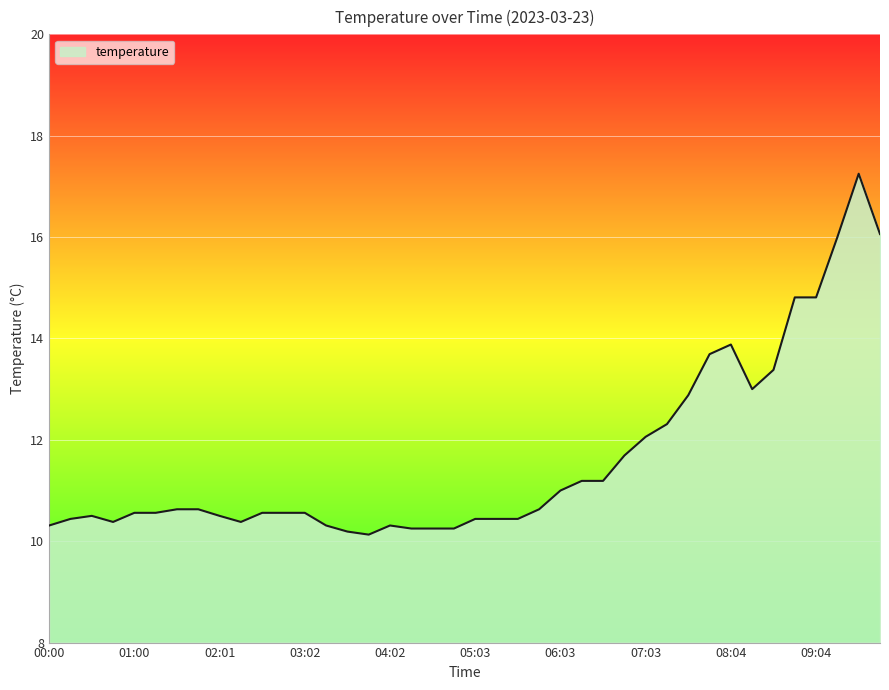

What is the smallest value displayed?

10.1